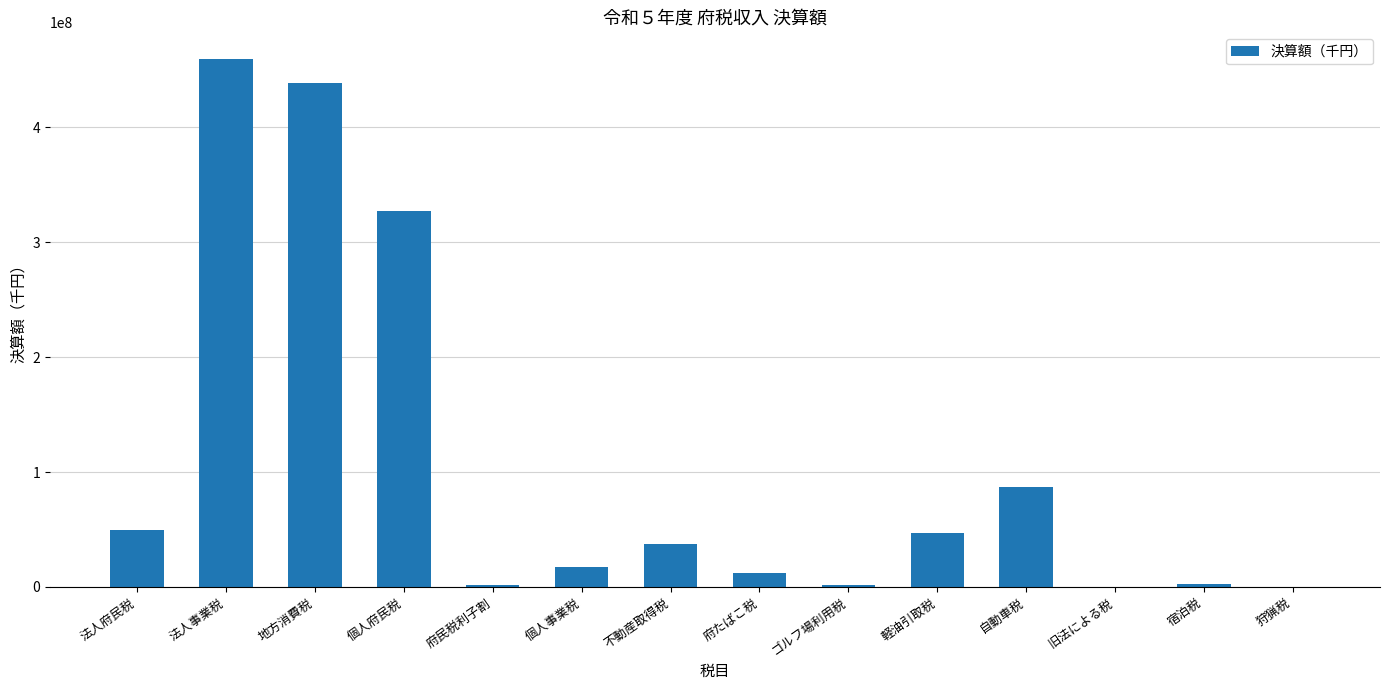

What is the sum of all values?

1481231600